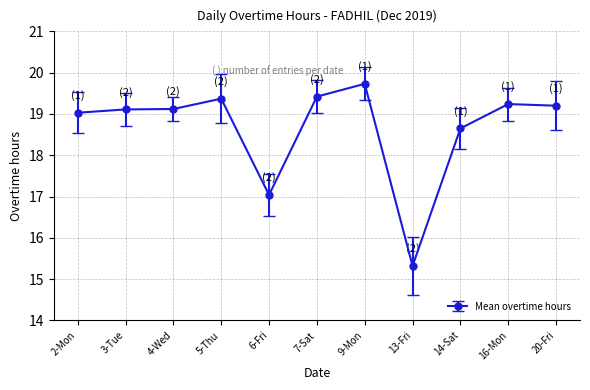

What is the label of the 1st point from the right?

20-Fri